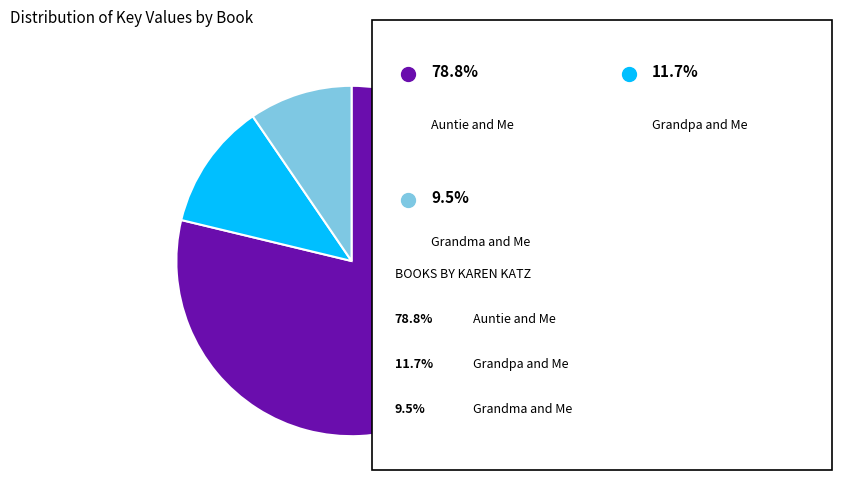

Is there a majority slice in this chart?

Yes